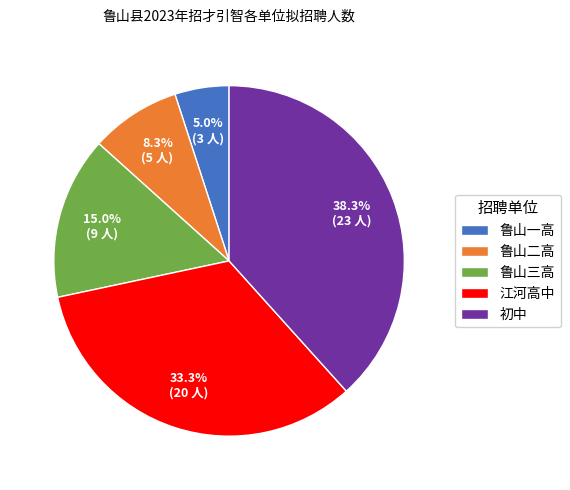

What percentage is the 鲁山三高 slice, to the nearest percent?

15%